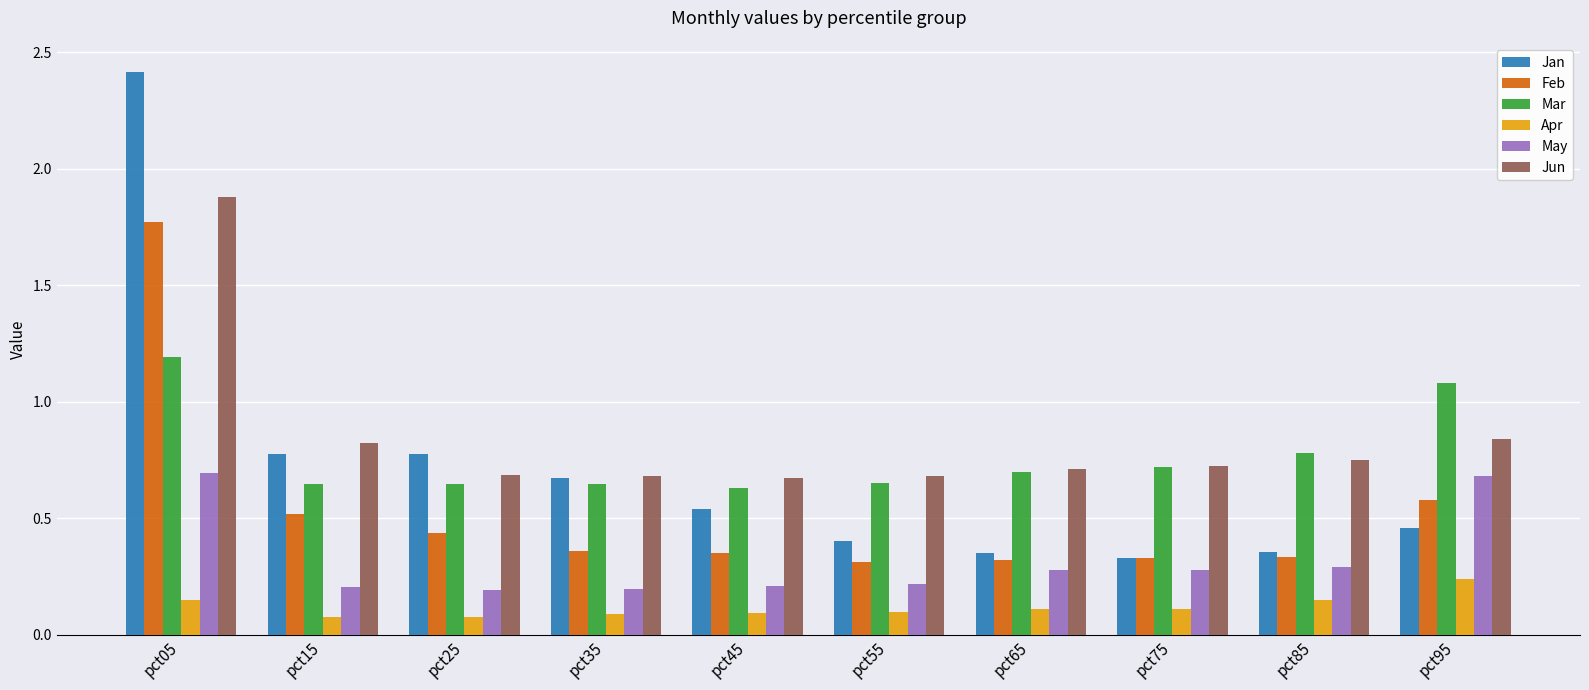

Which category has the highest value in the Apr series?

pct95